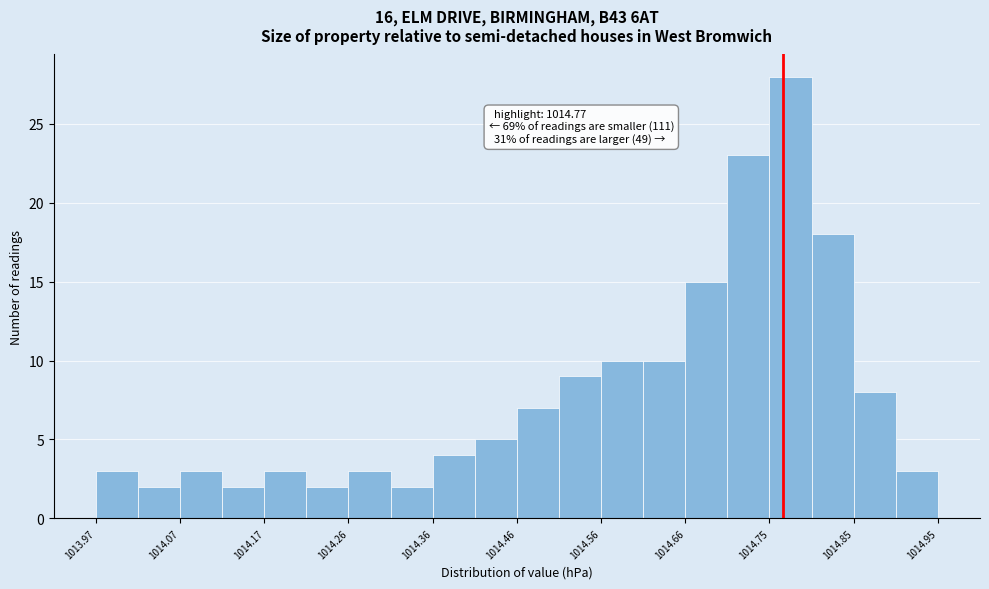

Over which range of the x-axis is the bar tallest?

1014.754 to 1014.803